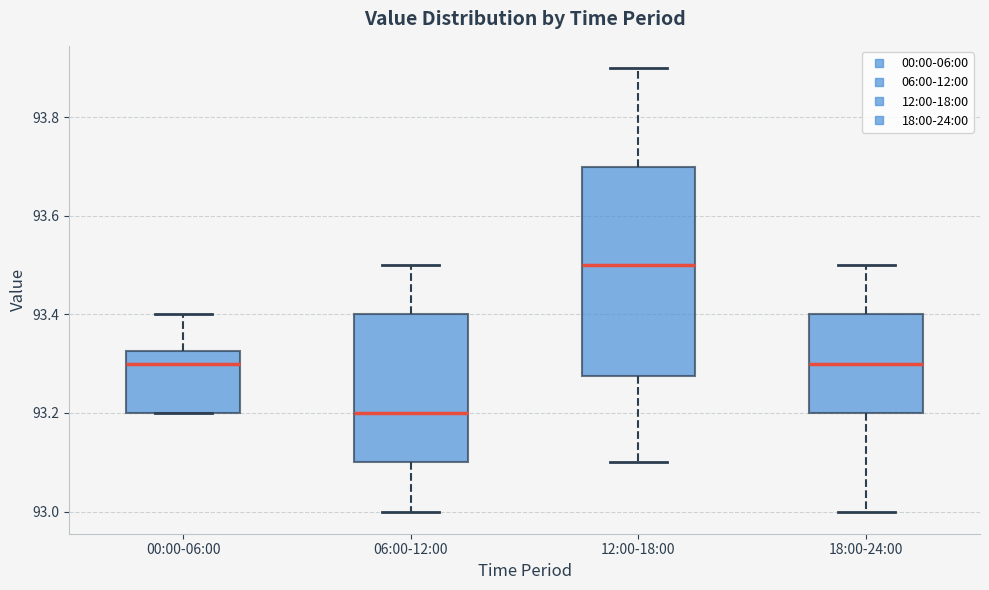

Reading left to right, transcribe this box plot: for each box, give where its median line is, the range the box spans, and where its two whiskers end, as read against the y-axis. The values are not printed on the chart, so give them approximately, as read against the axis.

00:00-06:00: median 93.30, box 93.20 to 93.32, whiskers 93.20 to 93.40
06:00-12:00: median 93.20, box 93.10 to 93.40, whiskers 93.00 to 93.50
12:00-18:00: median 93.50, box 93.28 to 93.70, whiskers 93.10 to 93.90
18:00-24:00: median 93.30, box 93.20 to 93.40, whiskers 93.00 to 93.50